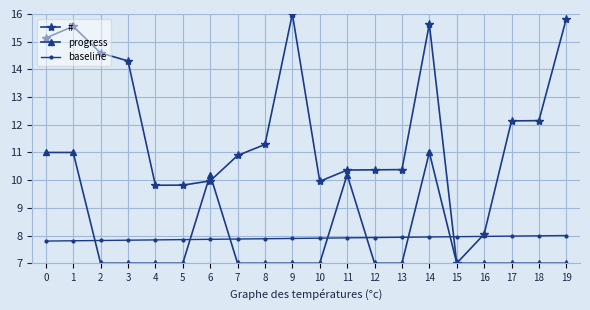

What is the value of the baseline point at the 8th from the left?

7.9